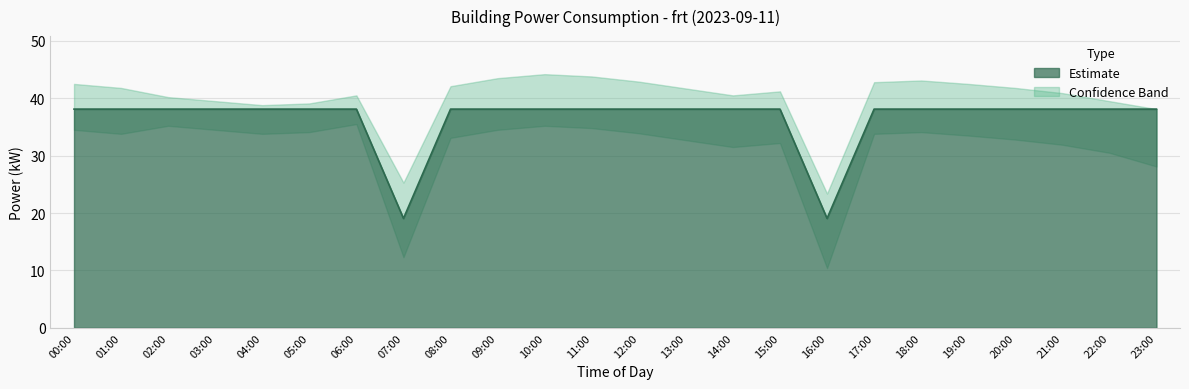

What is the maximum value shown in the chart?

38.1